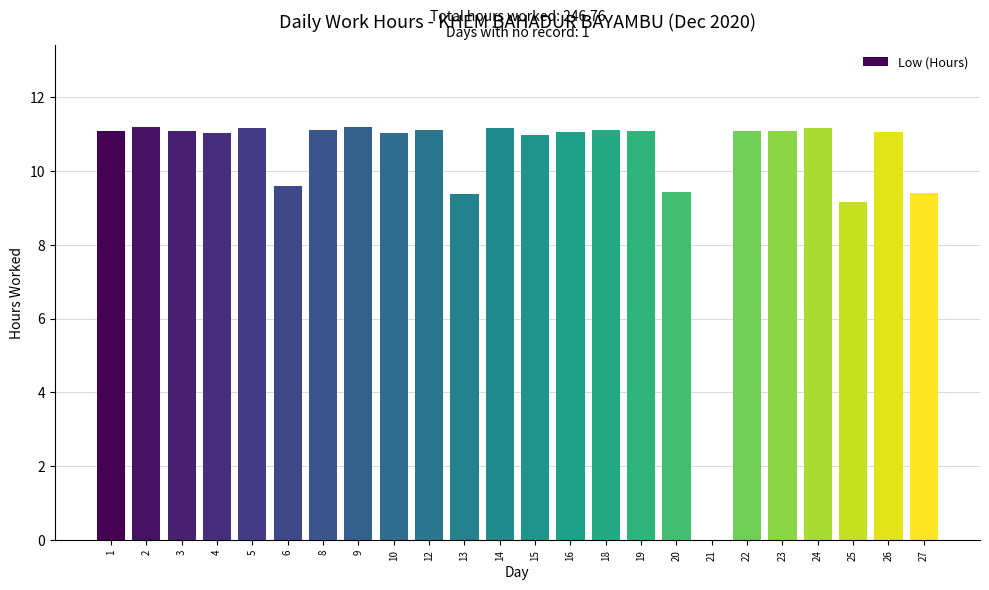

Which has a higher value, 20 or 16?

16